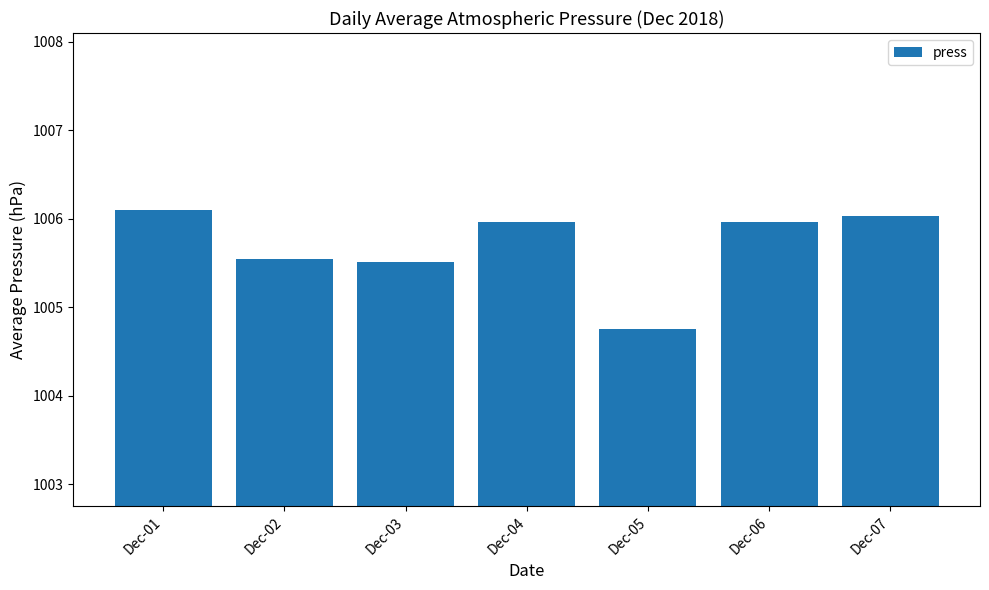

What is the change in value from Dec-02 to Dec-04?

+0.4